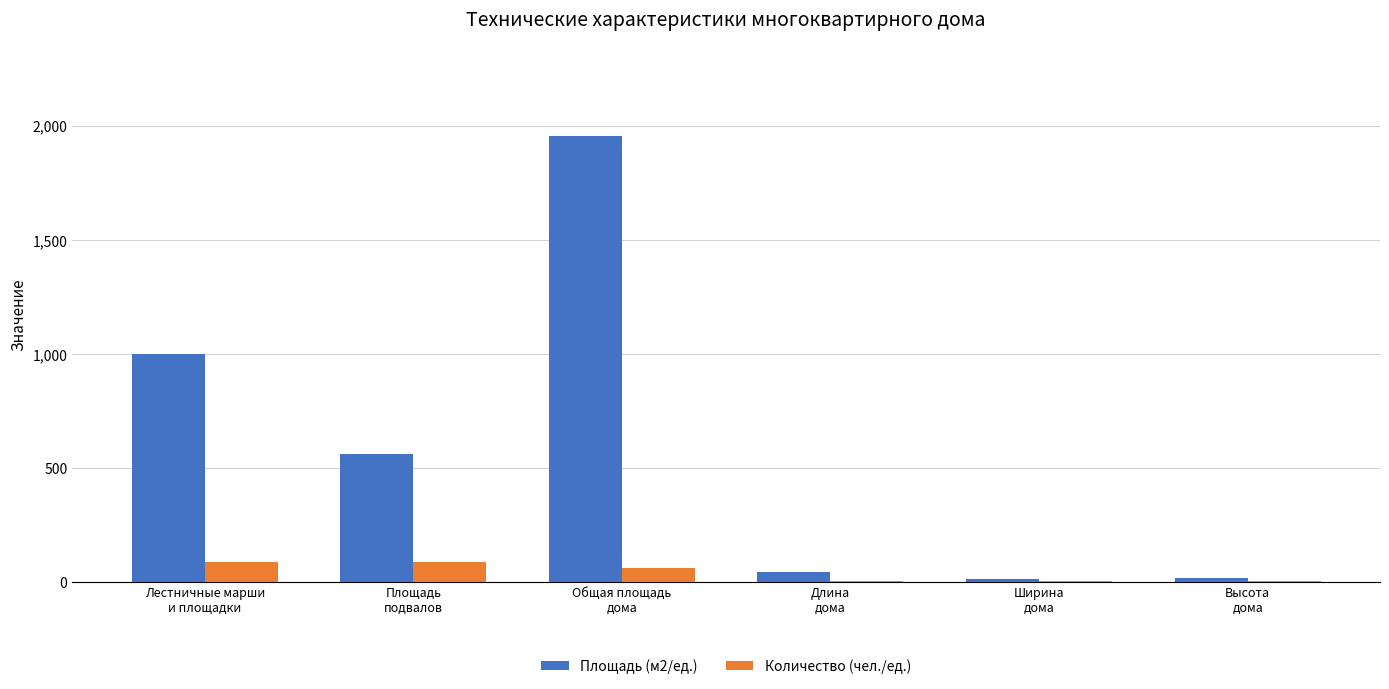

What is the sum of all Количество (чел./ед.) values?

246.0